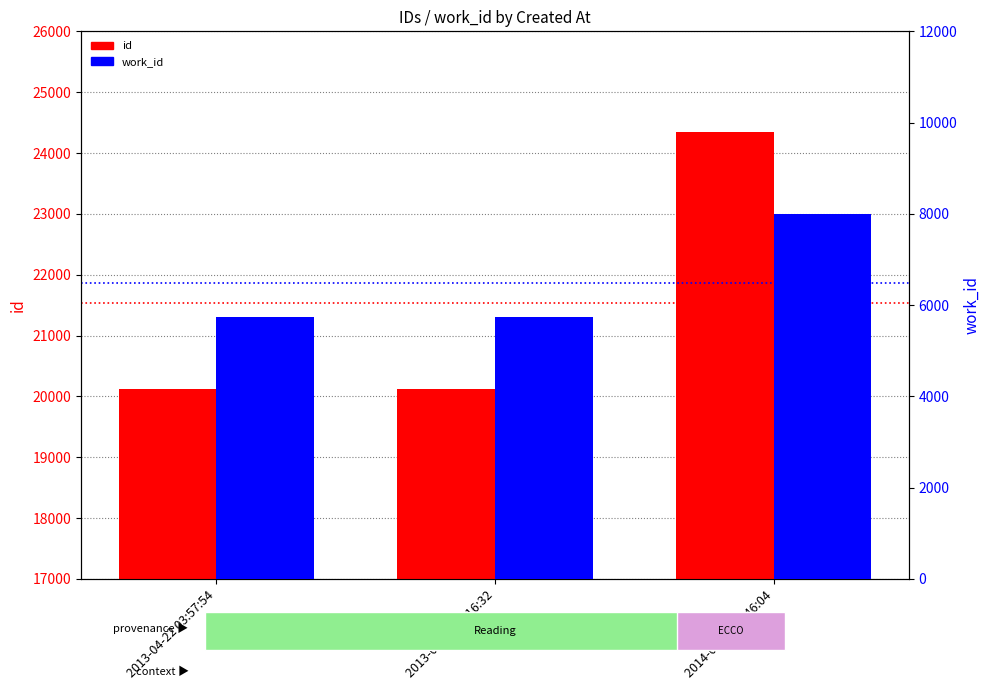

The value of work_id at 2013-04-22 03:57:54 is 2705. True or false?

False